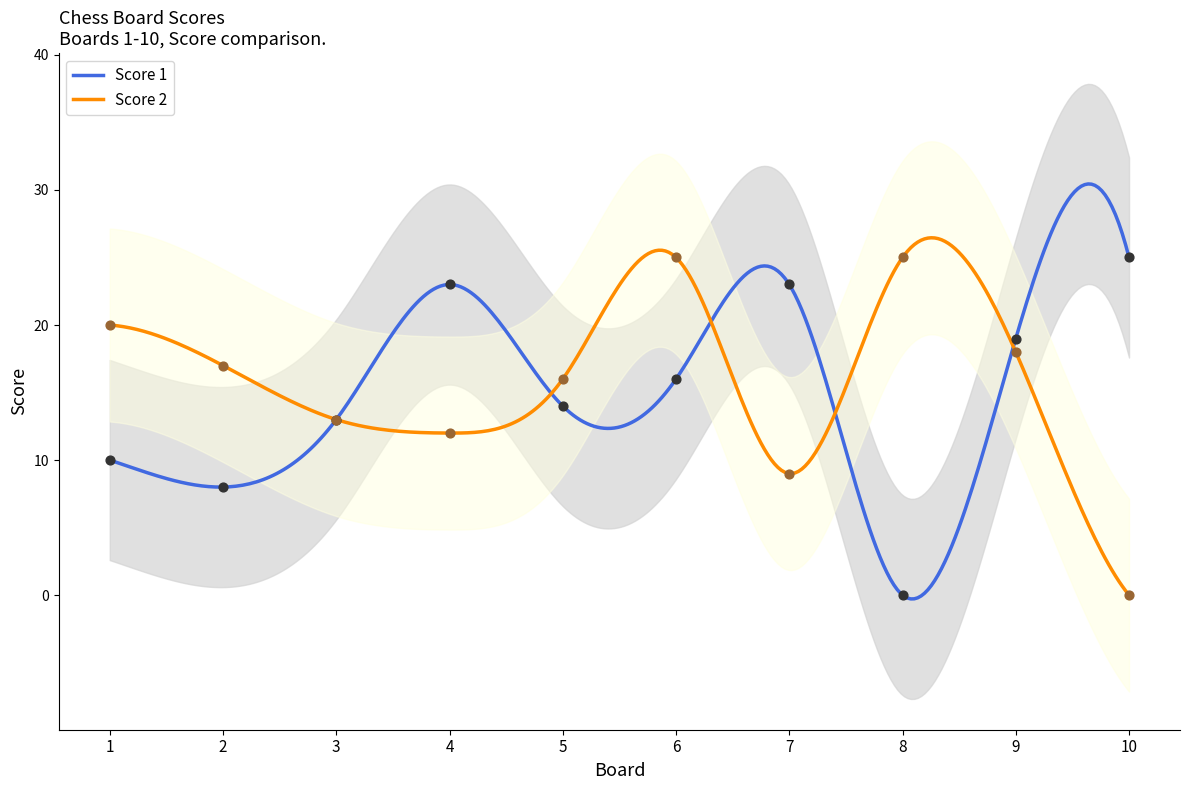

What is the total value across all series at 1?

30